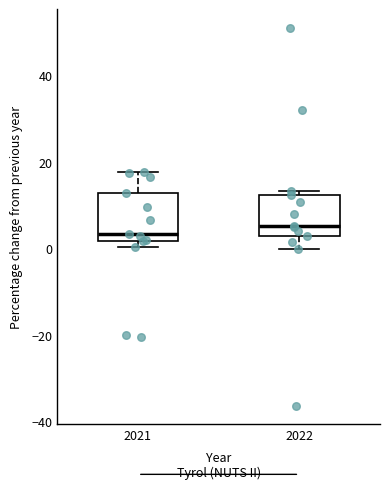

Where is the lower edge of the box at x = 2021 on the y-axis? The values are not printed on the chart, so give them approximately, as read against the axis.

2